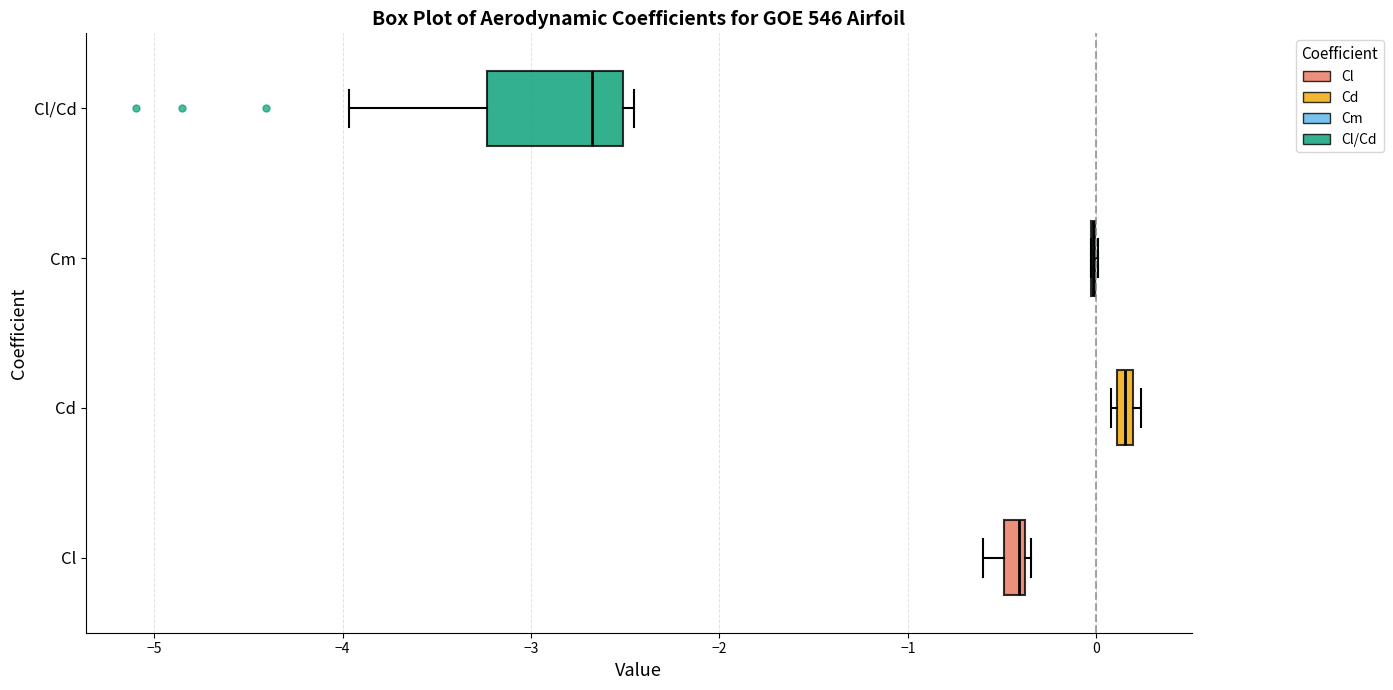

Which box is the widest, from its left edge to its right edge?

Cl/Cd